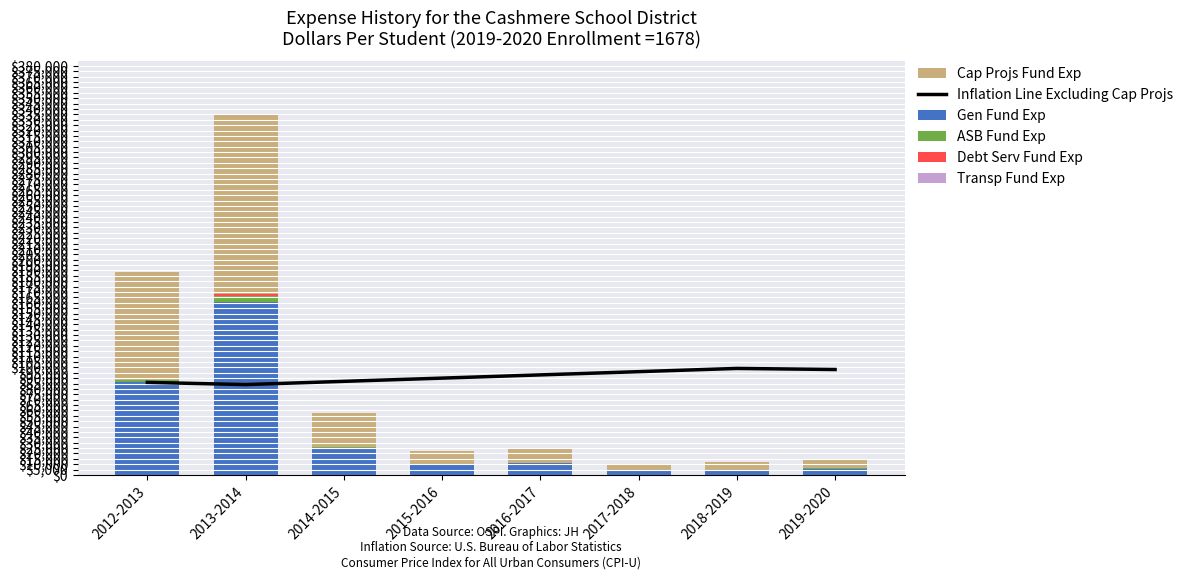

What is the sum of all Gen Fund Exp values?

307735.8